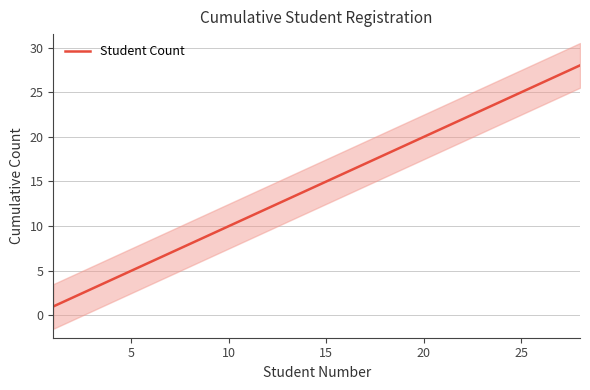

How many data points does each series have?

28